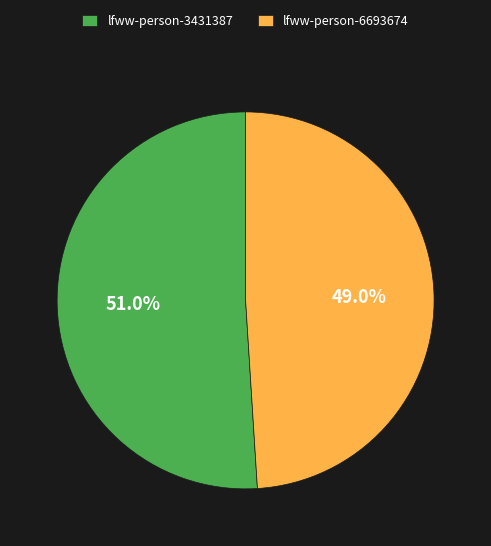

What is the ratio of the value at lfww-person-6693674 to the value at lfww-person-3431387?

1.0